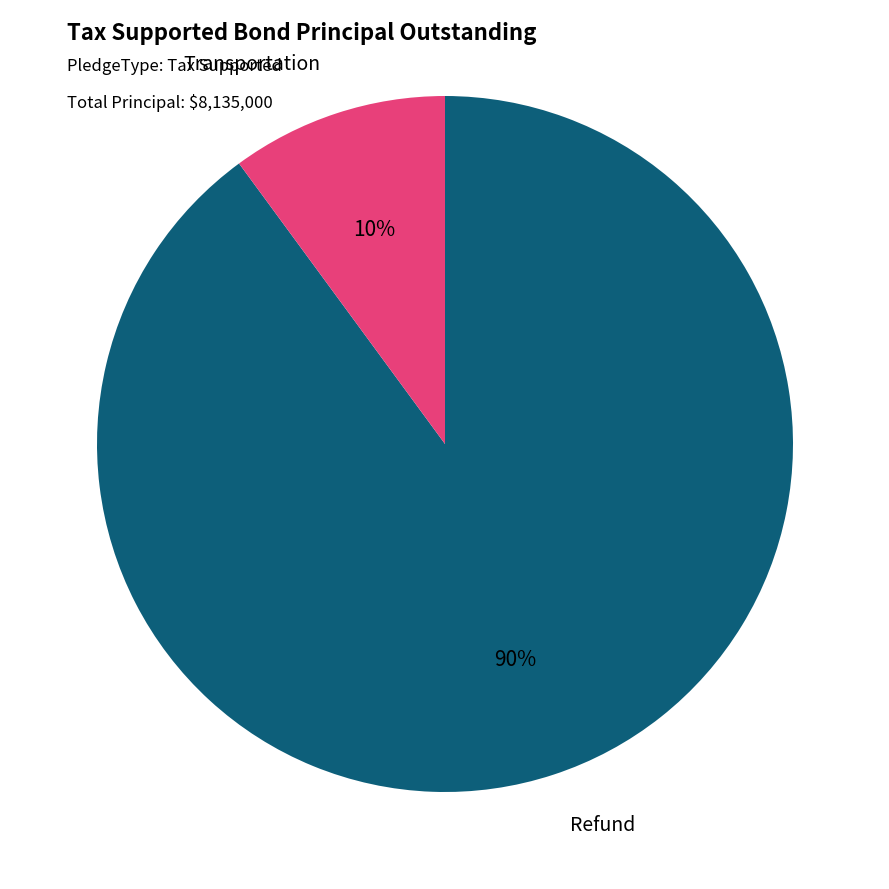

Is there a majority slice in this chart?

Yes